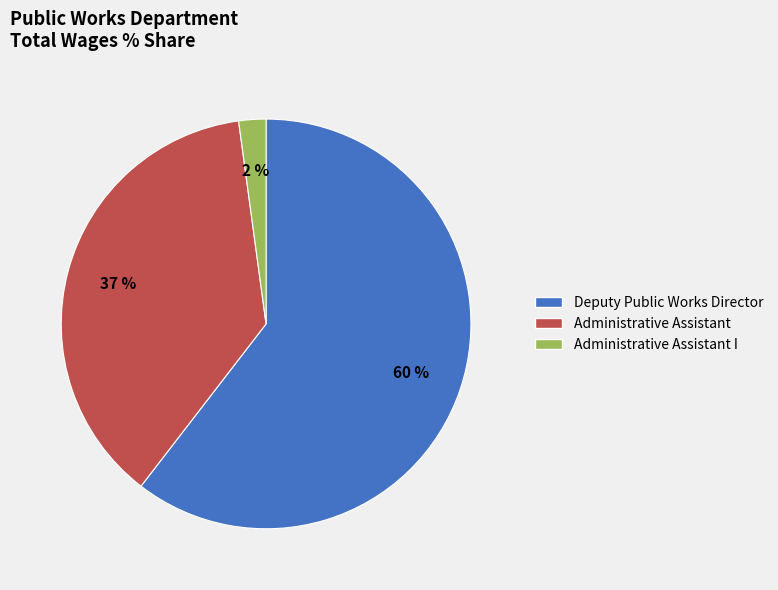

How many slices are in this pie chart?

3